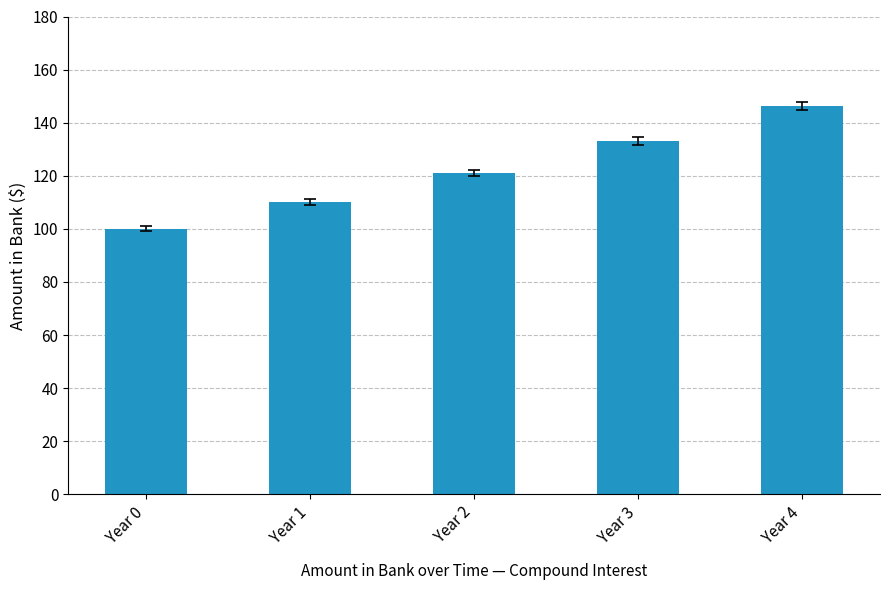

Rank the categories by value from highest to lowest.

Year 4, Year 3, Year 2, Year 1, Year 0